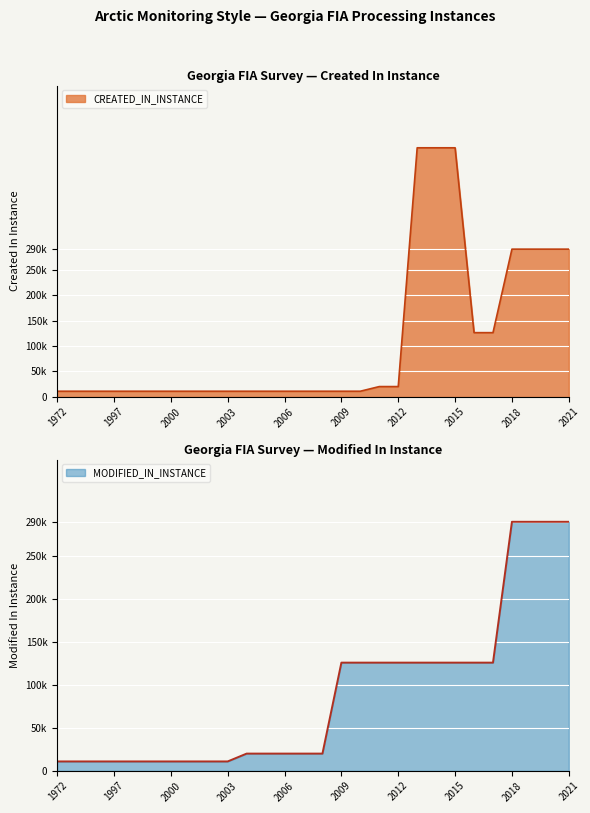

What is the minimum value for CREATED_IN_INSTANCE?

10854